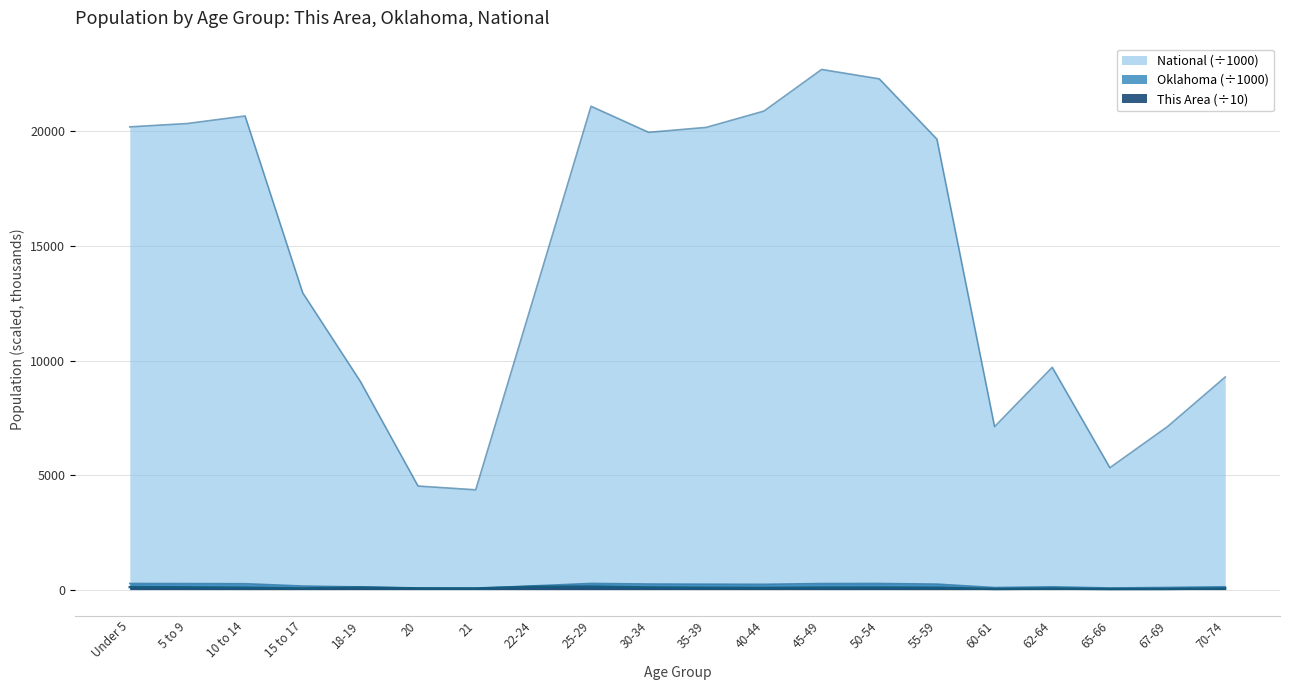

What is the difference between the Oklahoma values at 21 and 22-24?

105.1